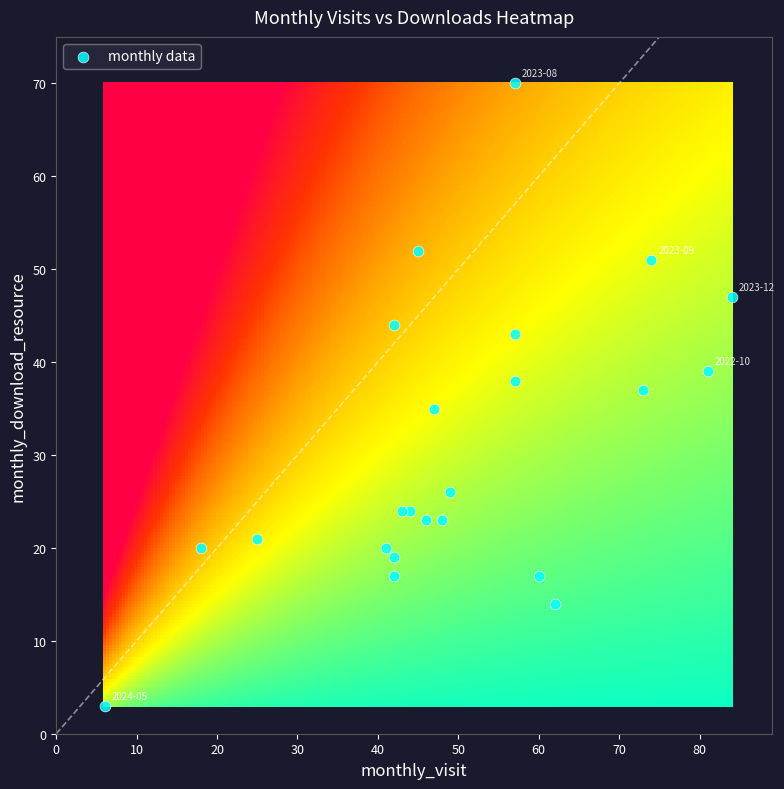

What is the range of Y values (max minus min)?

67